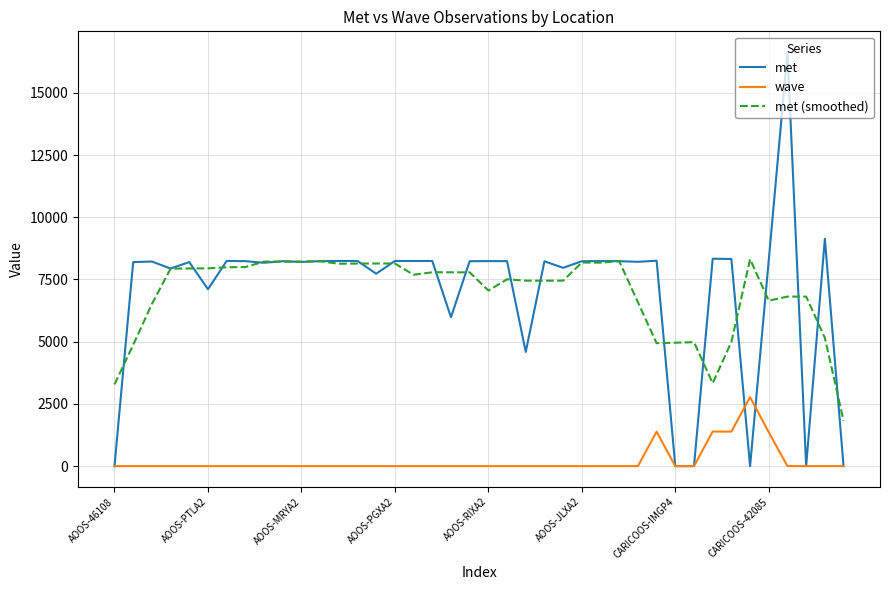

Which series has the widest spread of values?

met